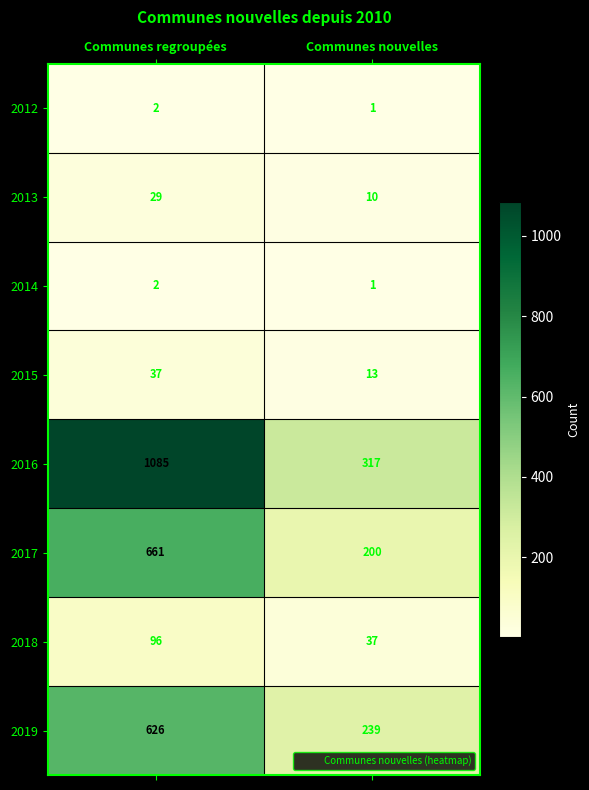

What is the difference between the maximum and minimum values in the 2018 series?

59